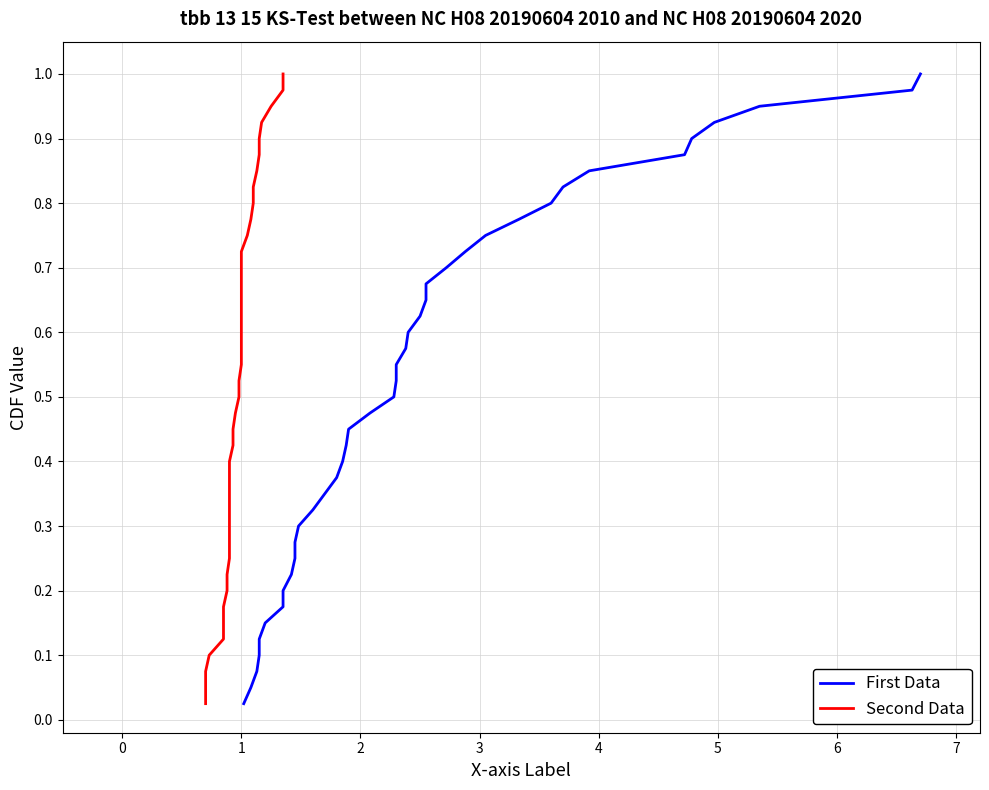

True or false: First Data and Second Data cross at least once.

False